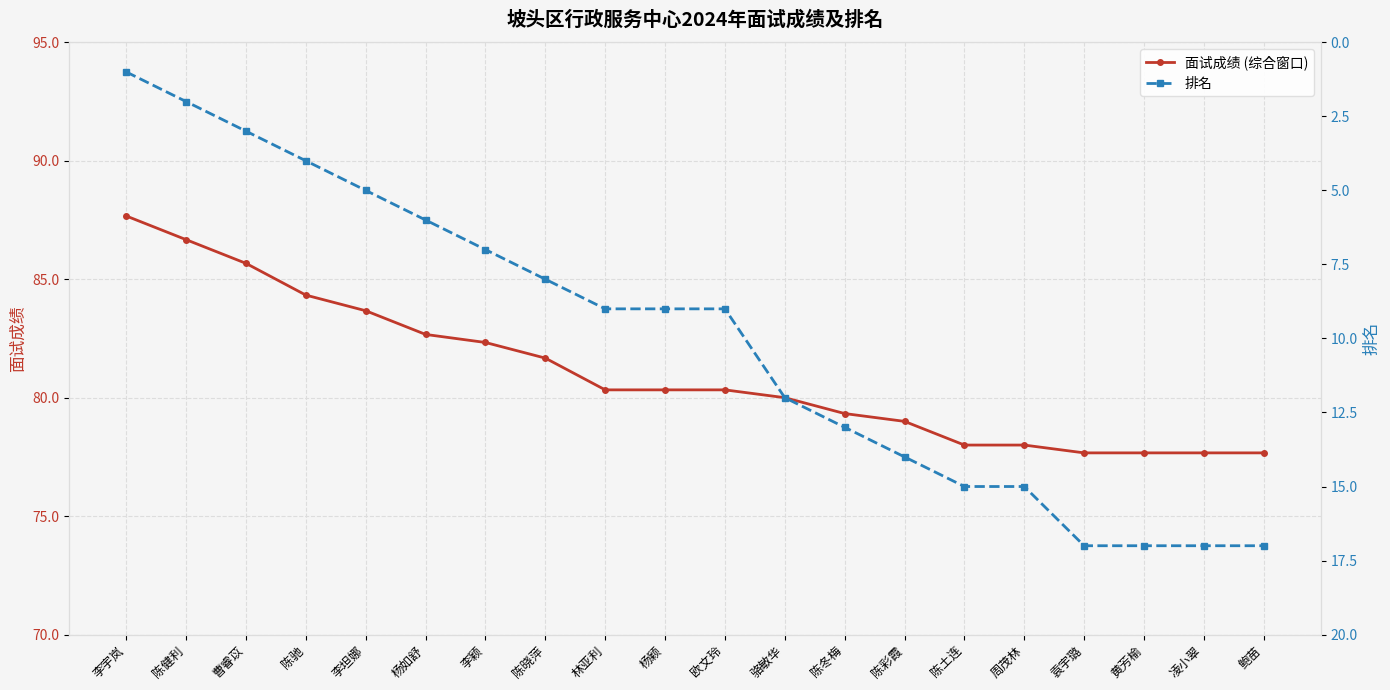

How many lines are shown in the chart?

2